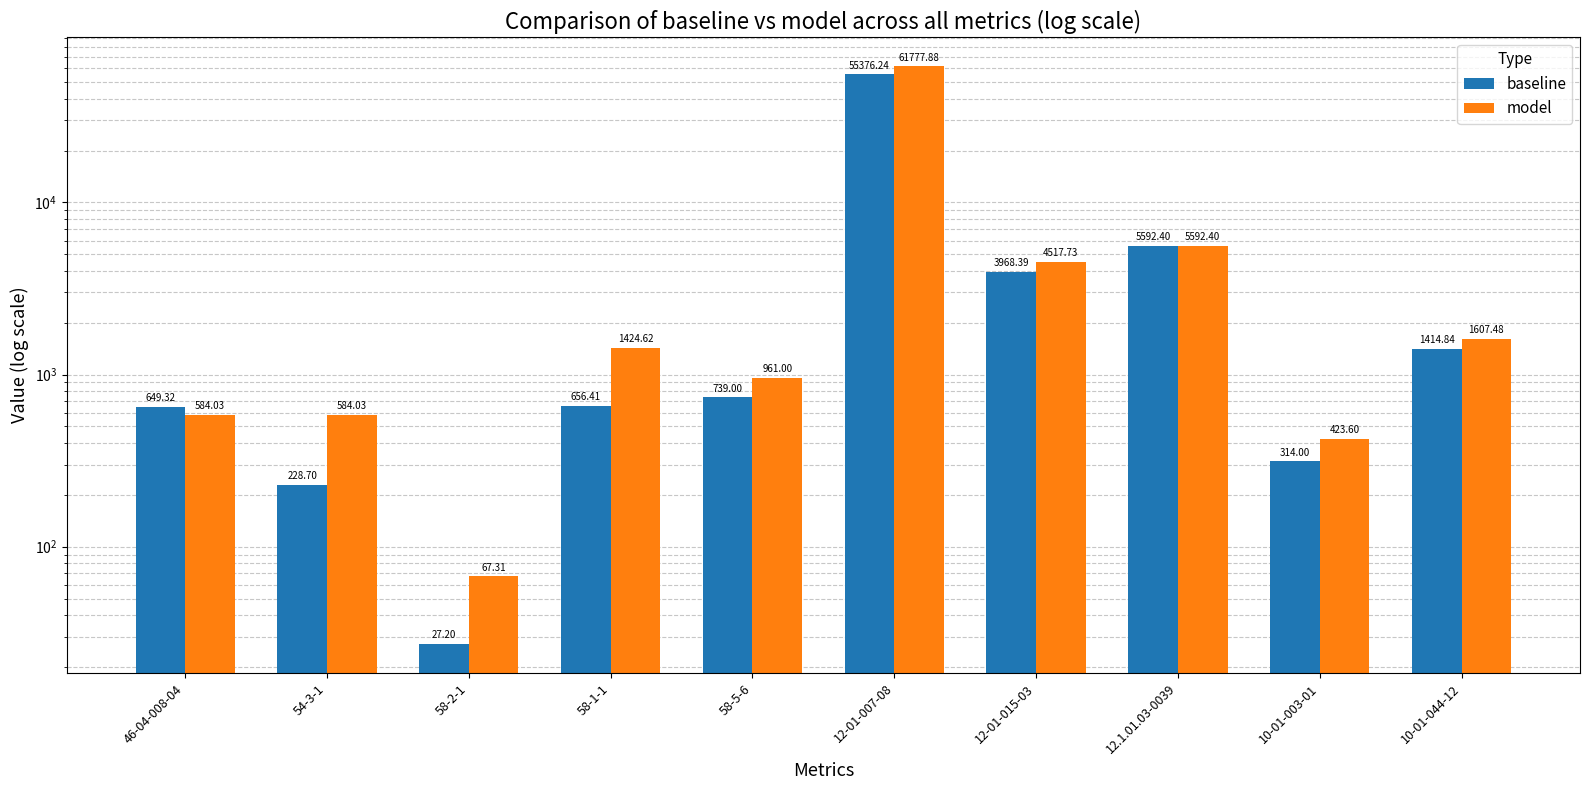

What is the smallest value displayed?

27.2